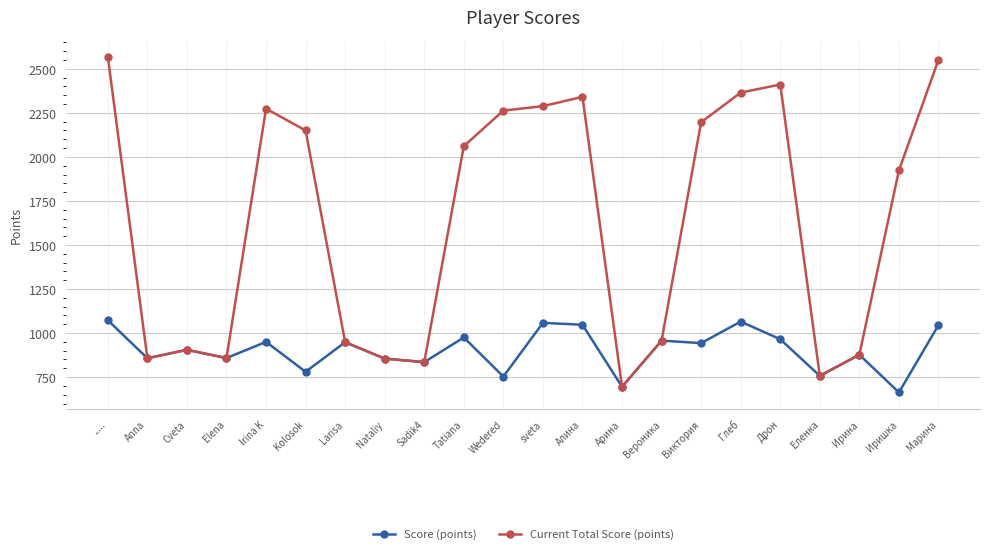

What is the spread (max minus min) of values at Алина?

1294